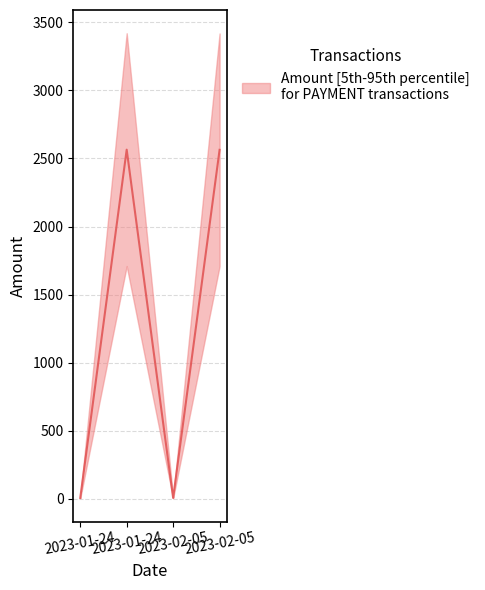

Rank the categories by value from lowest to highest.

2023-01-24, 2023-02-05, 2023-02-05, 2023-01-24